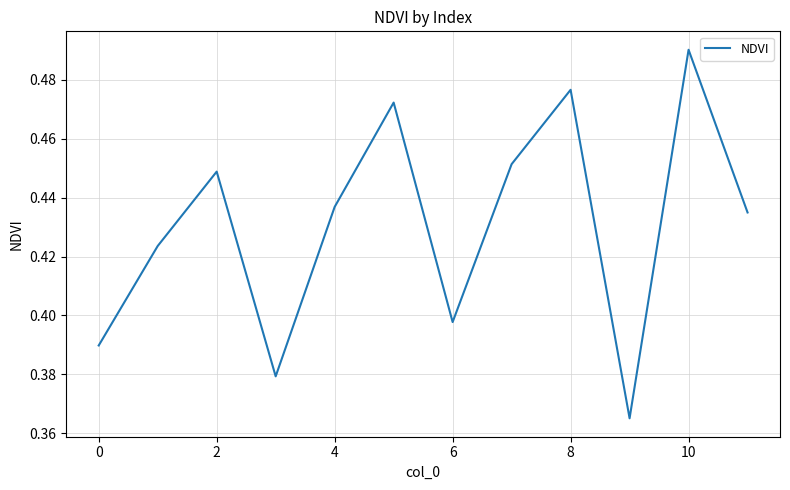

How many lines are shown in the chart?

1